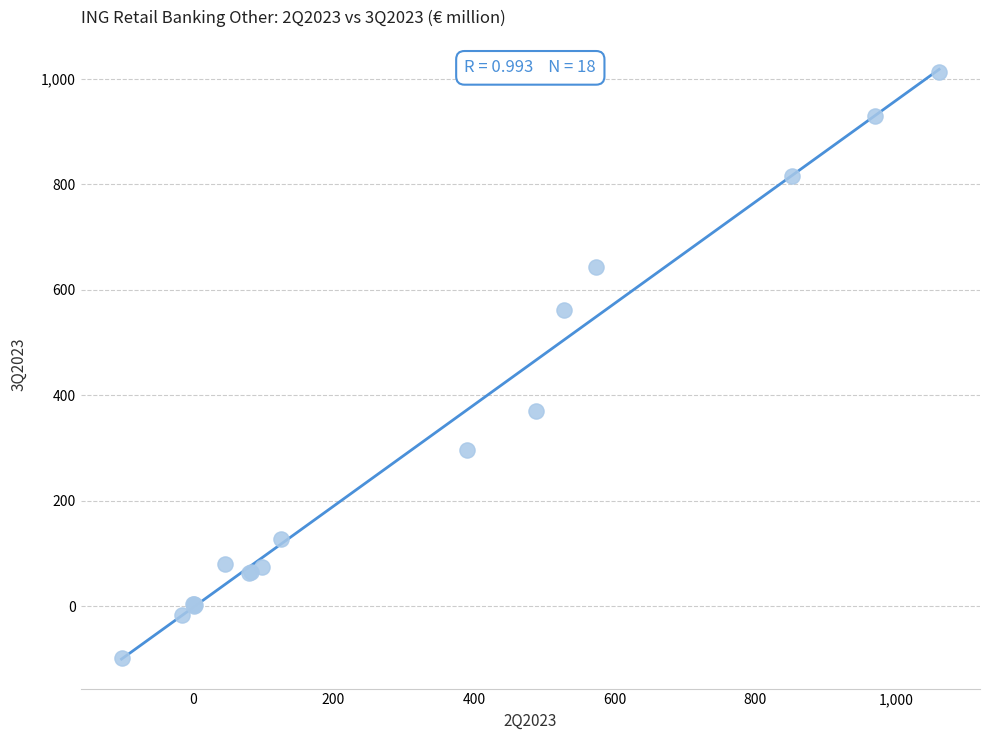

What Y value in the scatter plot is closest to 457?

371.0